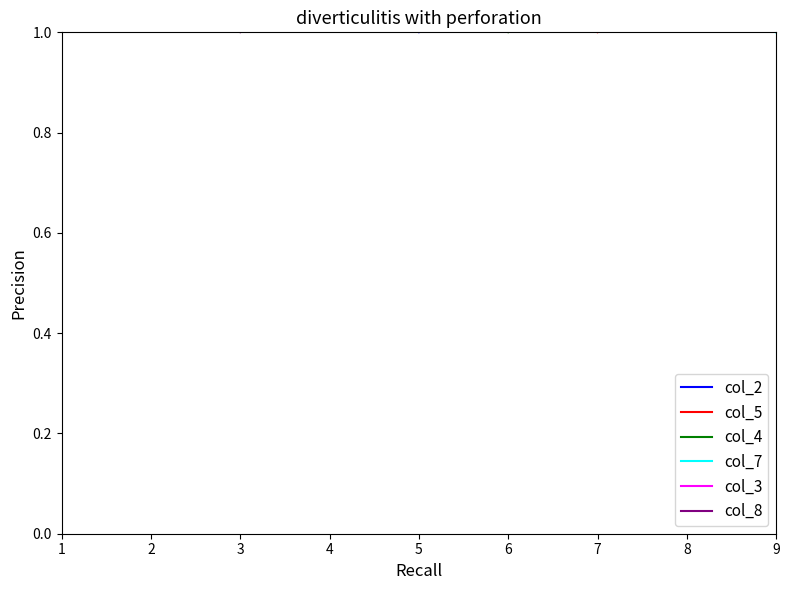

How many data points in col_7 are above 5?

4